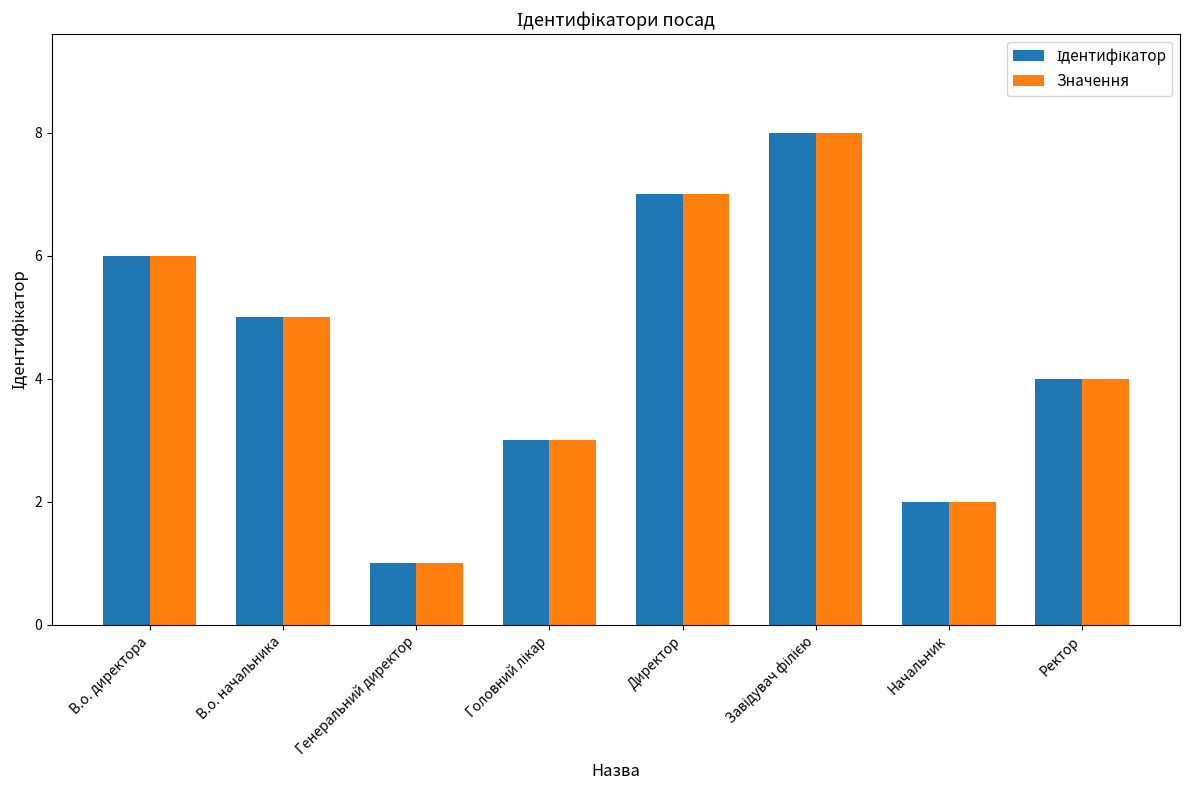

What position from the left is Генеральний директор?

3